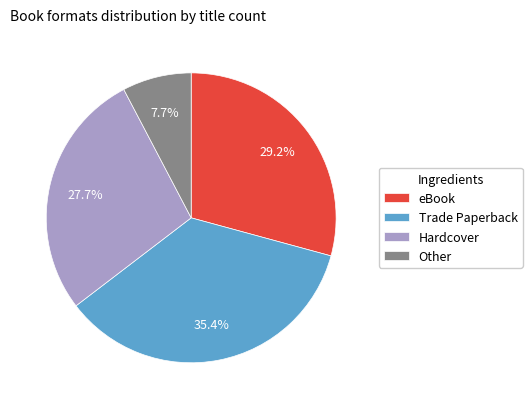

To the nearest percent, what is the combined percentage of eBook and Hardcover?

57%